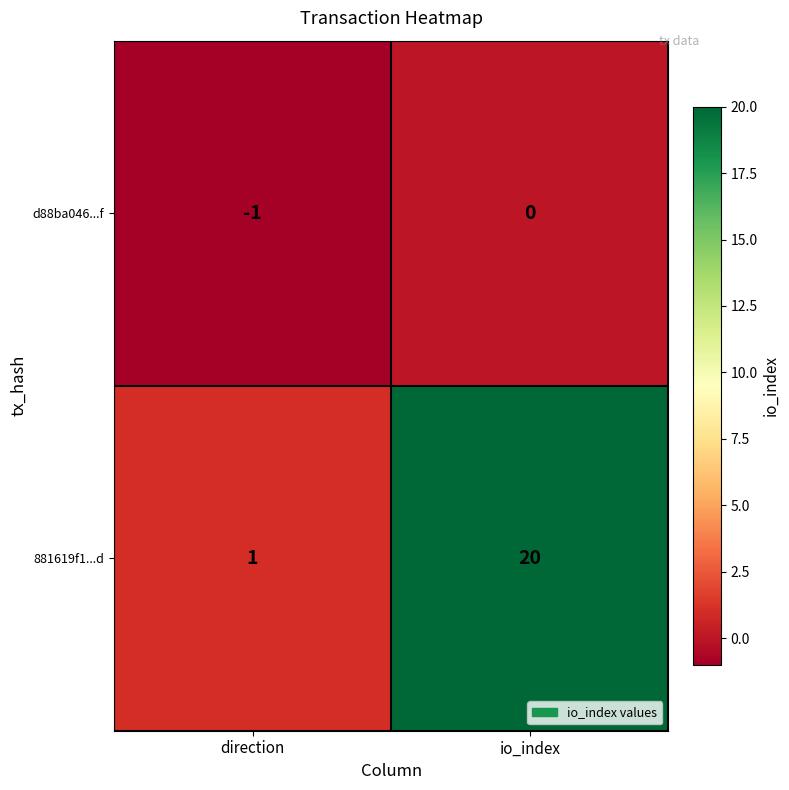

Which series has the largest total across all categories?

881619f1...d